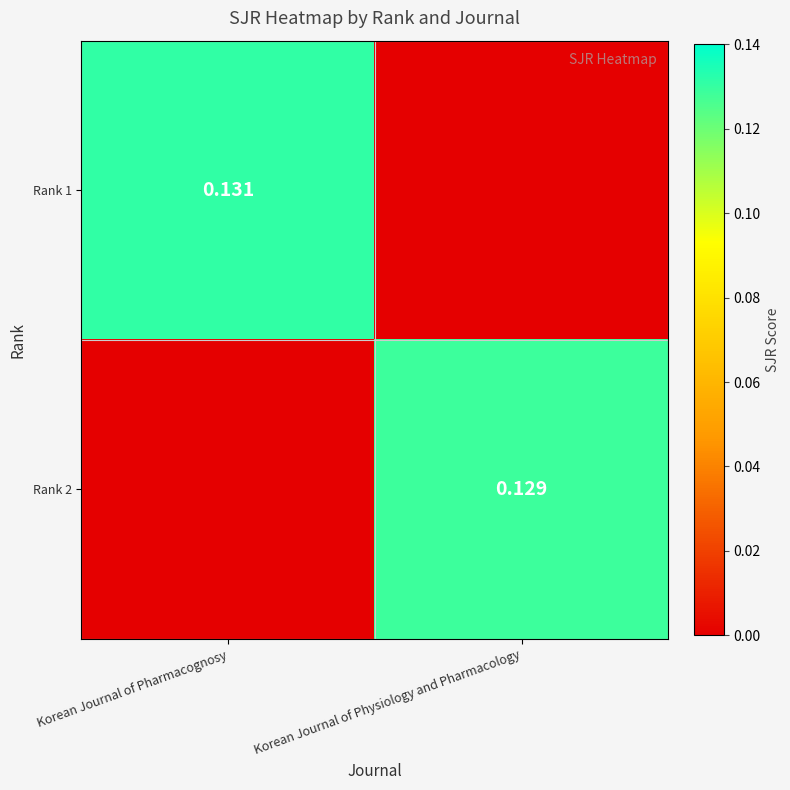

List the series in order of their peak value, lowest first.

Rank 2, Rank 1